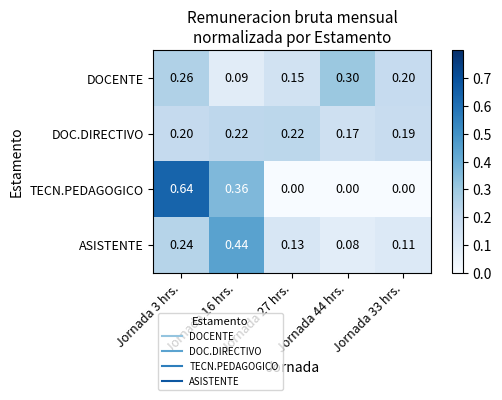

Which series has the largest range (max minus min)?

TECN.PEDAGOGICO